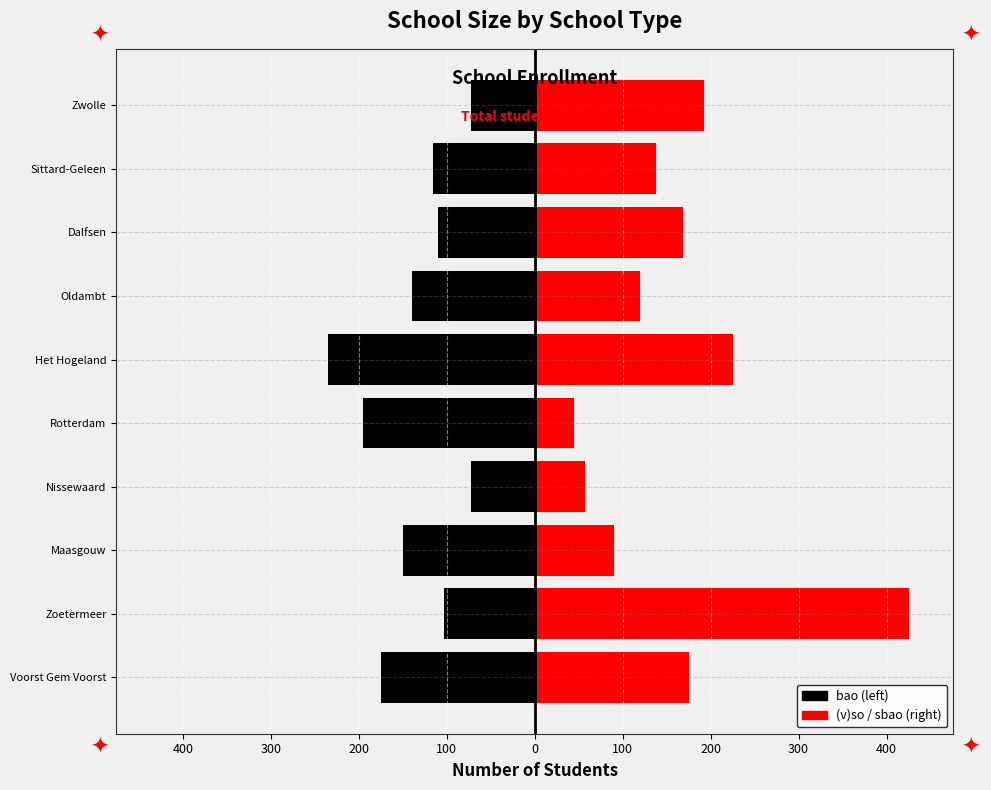

What is the average value of the (v)so / sbao series?

164